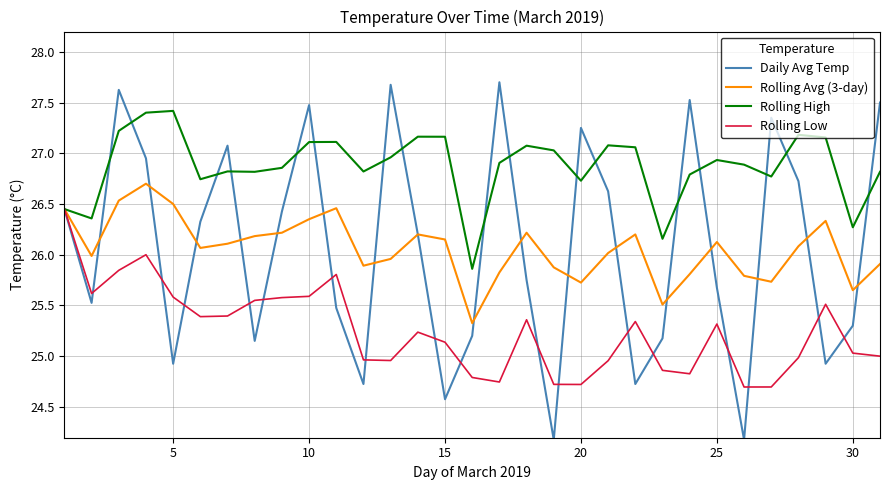

What is the smallest value displayed?

24.2